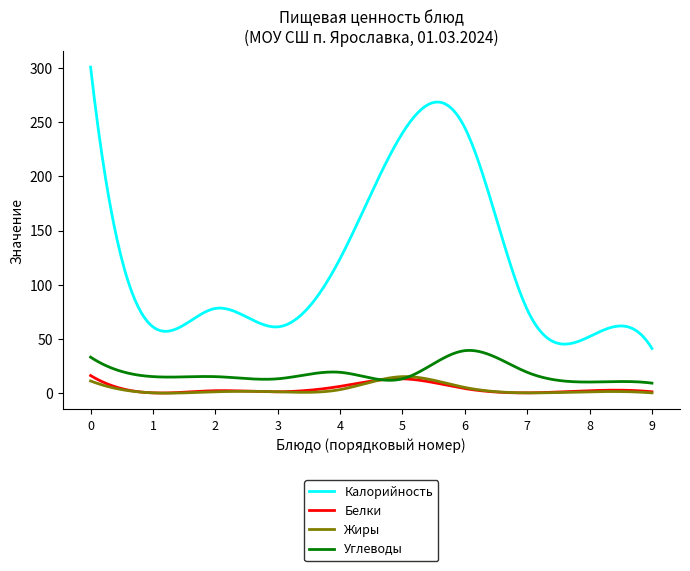

True or false: Белки and Калорийность cross at least once.

False